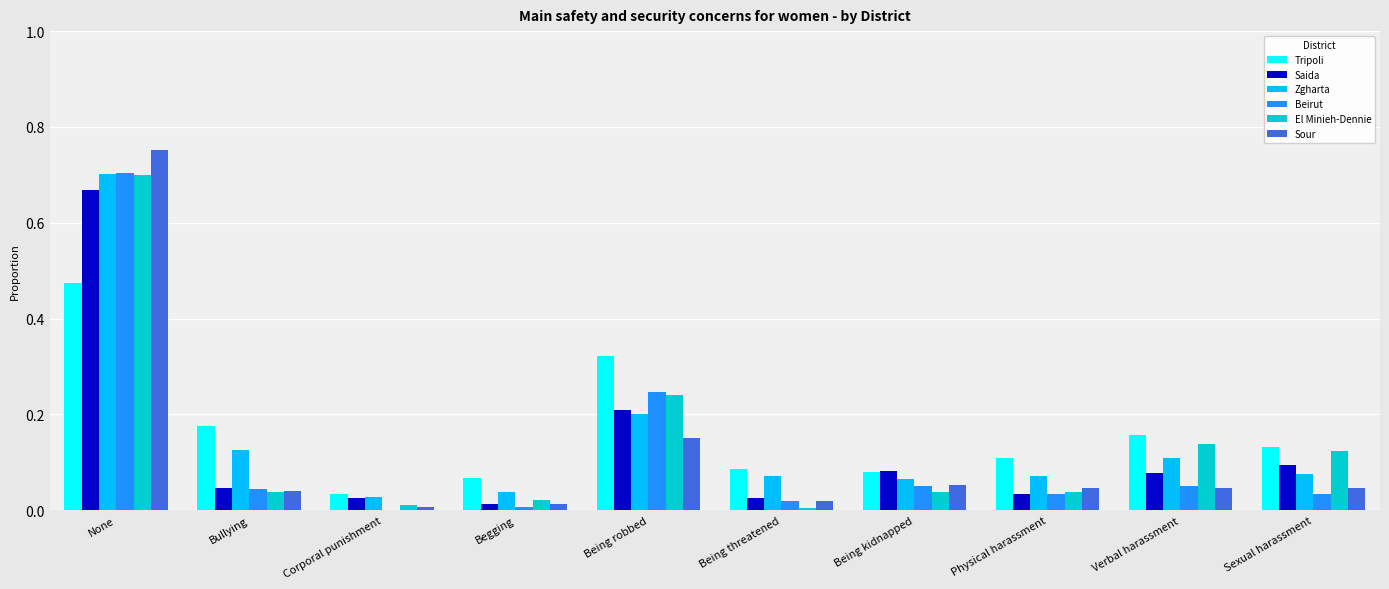

How many groups of bars are there?

10